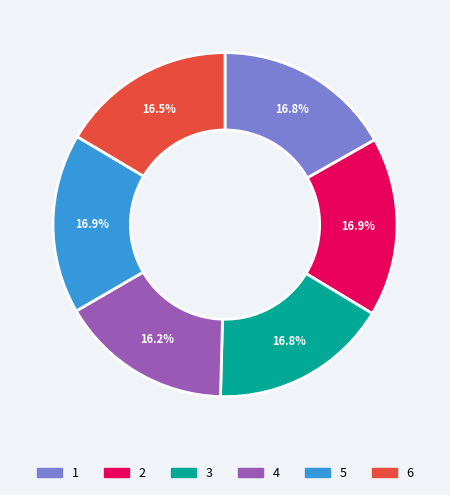

Does 6 account for over 50% of the chart?

No